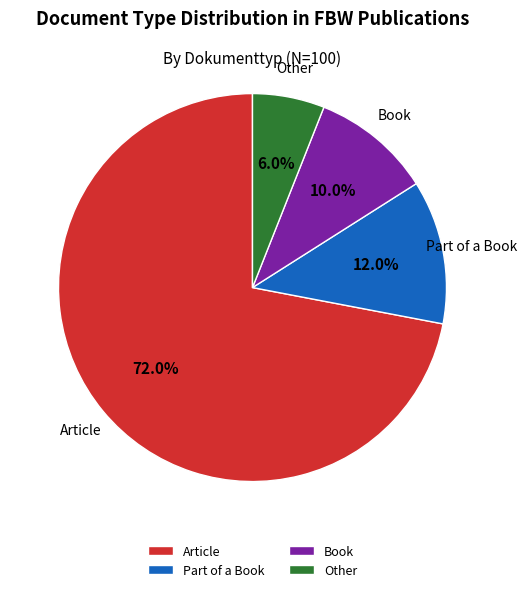

Which slice is the smallest?

Other